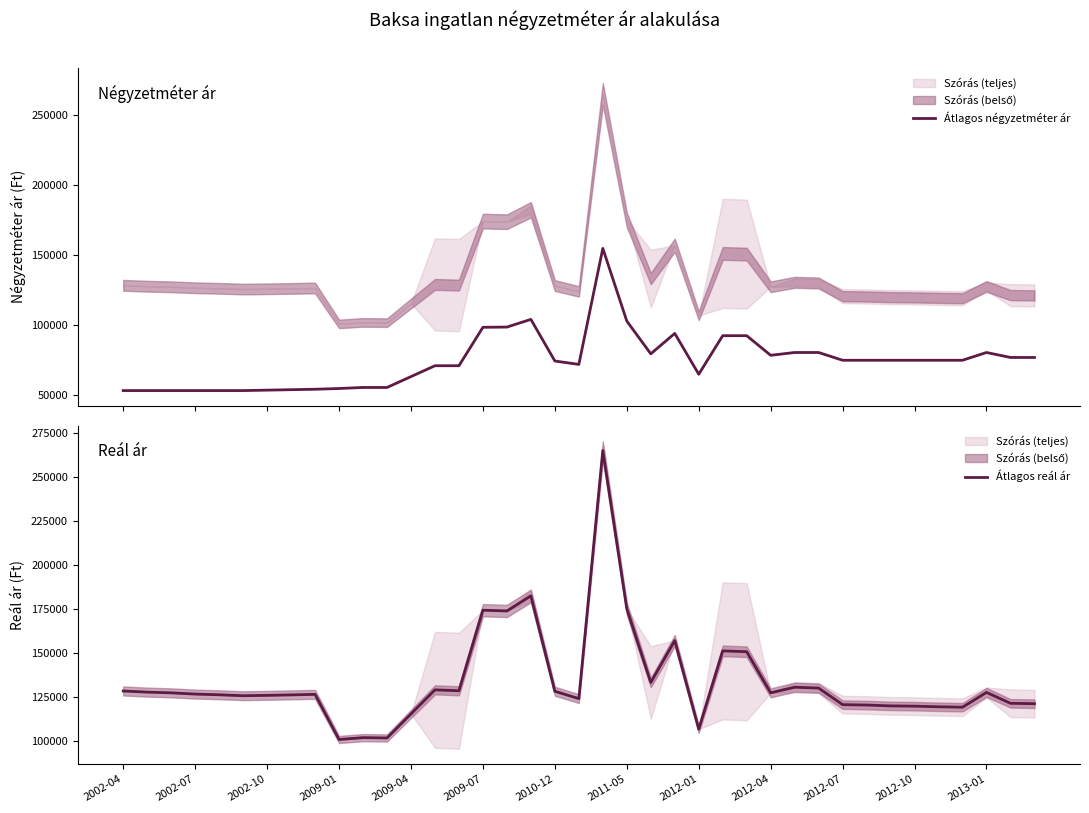

Which series changed the most between 2009-04 and 30?

Átlagos négyzetméter ár